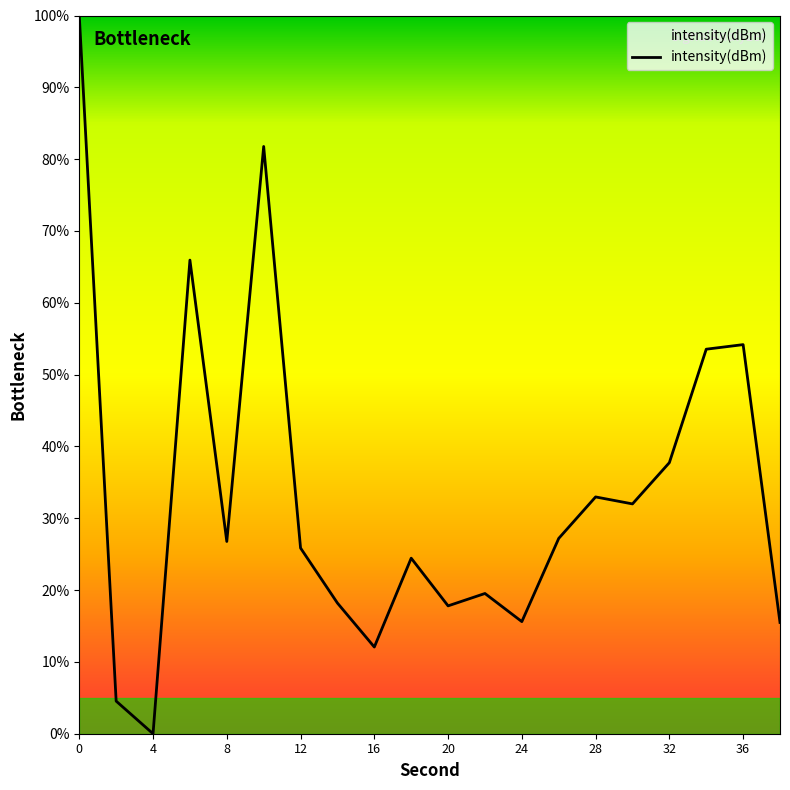

What is the difference between the maximum and minimum values?

100.0